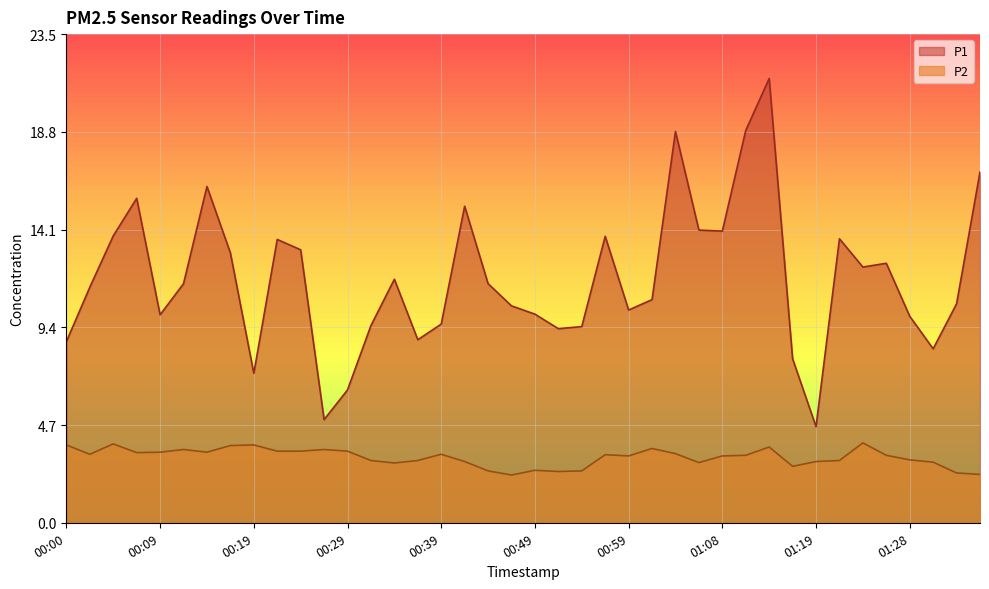

What is the sum of all P2 values?

126.2